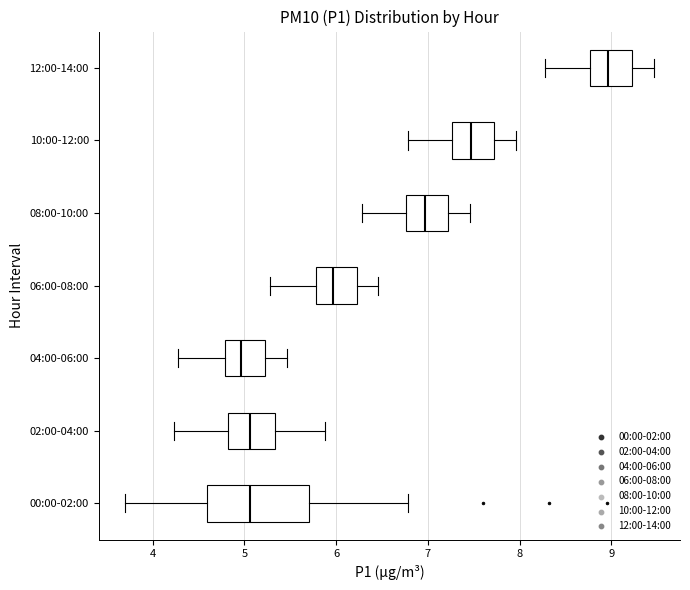

Where does the right whisker of the box for 06:00-08:00 end on the x-axis? The values are not printed on the chart, so give them approximately, as read against the axis.

6.5